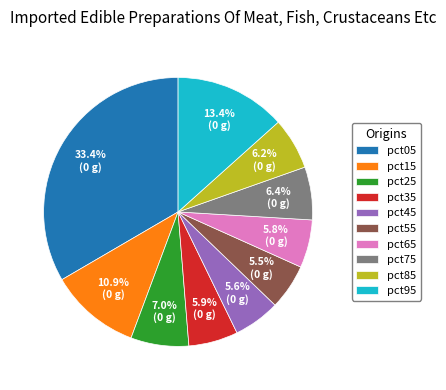

To the nearest percent, what percentage of the pie is pct45?

6%